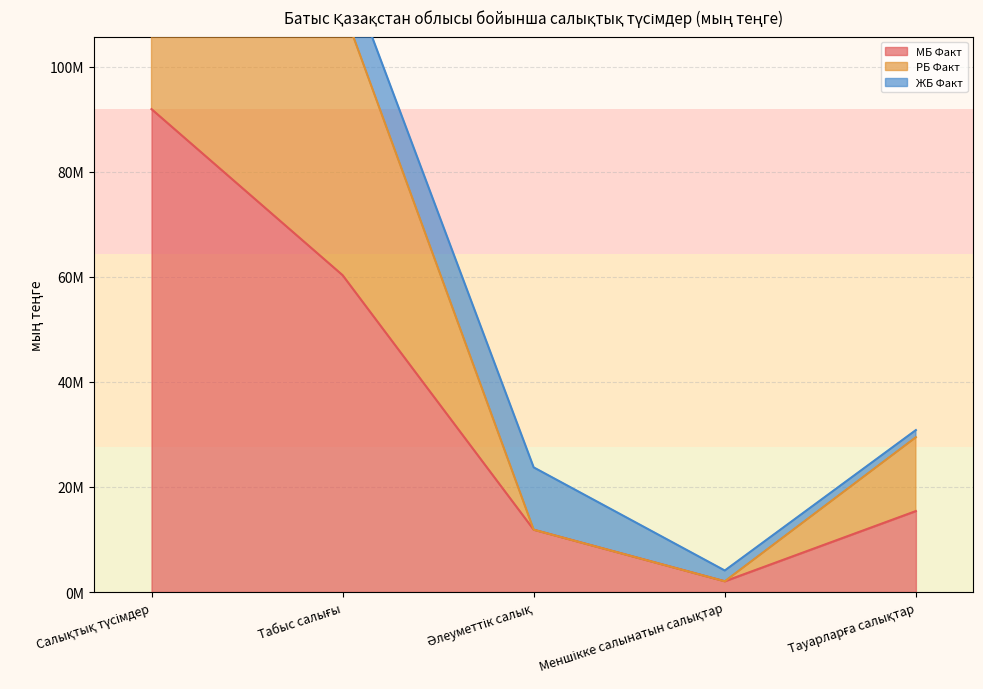

True or false: РБ Факт has more than 2 interior local peaks.

False